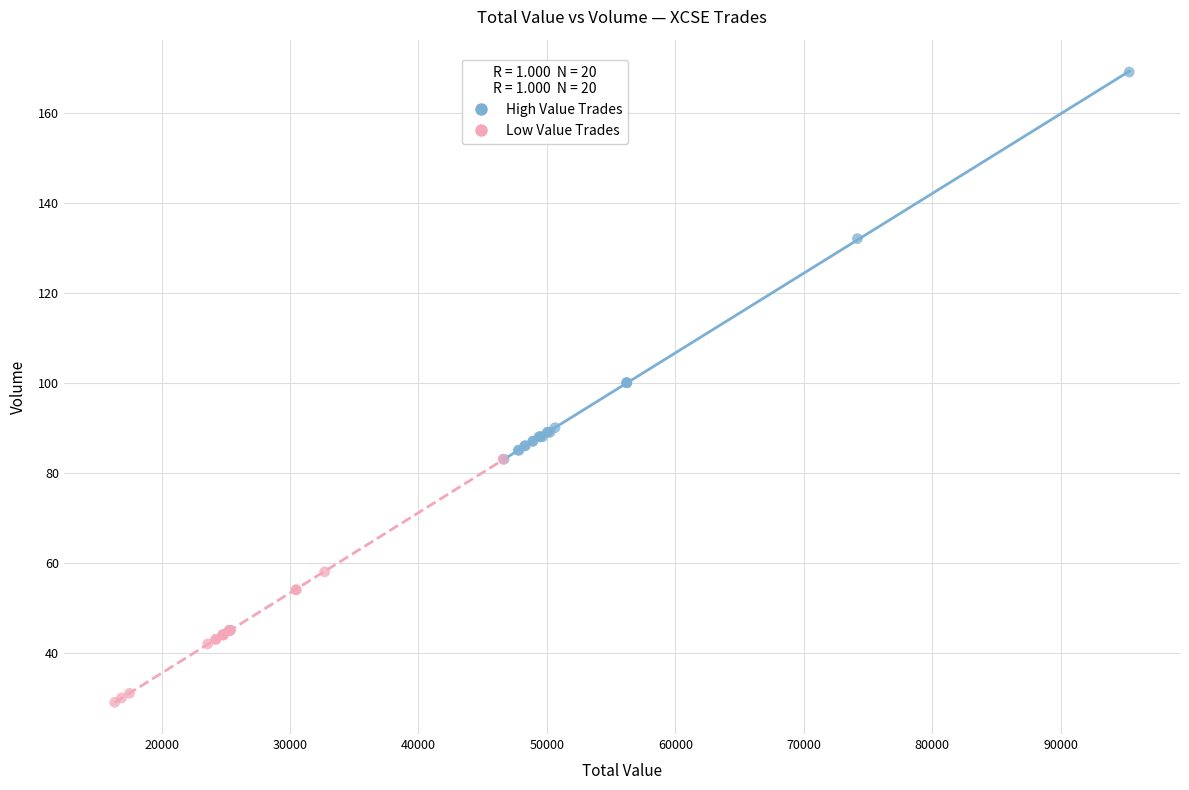

Which series contains the highest Y value?

High Value Trades